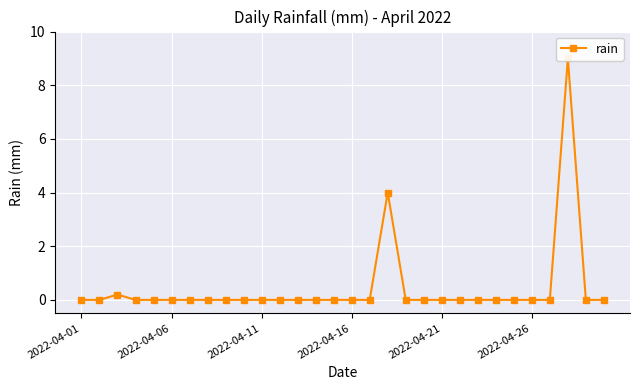

What is the average value?

0.4